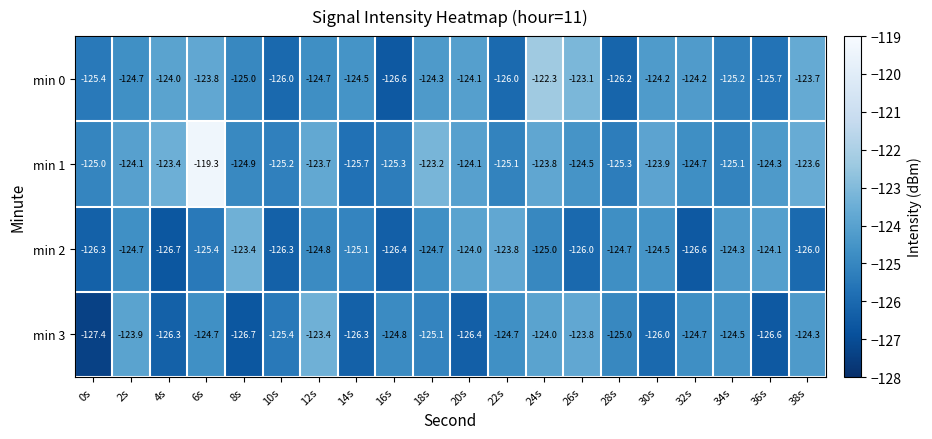

True or false: min 3 has a value of -126.0 at 30s.

True